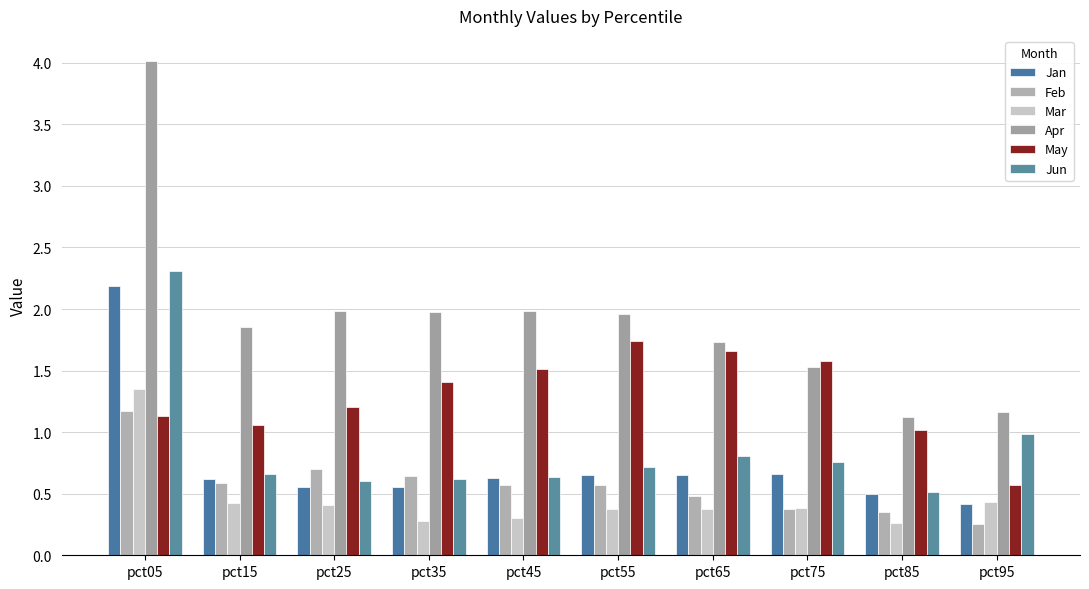

What is the average value of the Mar series?

0.5